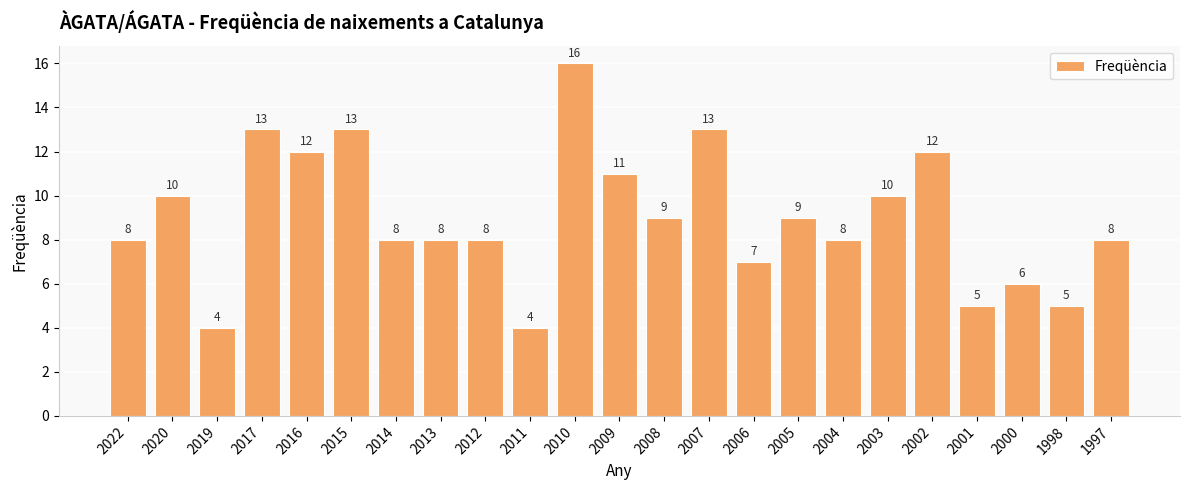

What is the sum of all values?

207